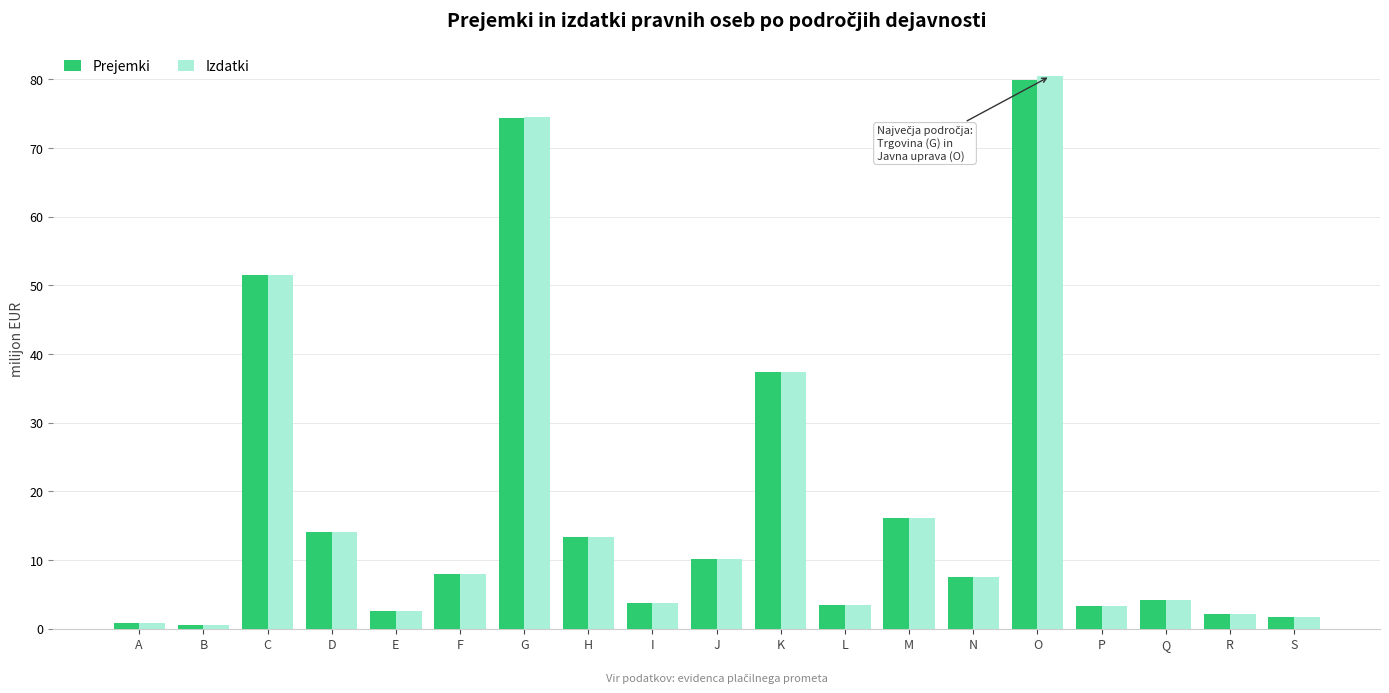

What is the difference between the Izdatki values at D and E?

11.6